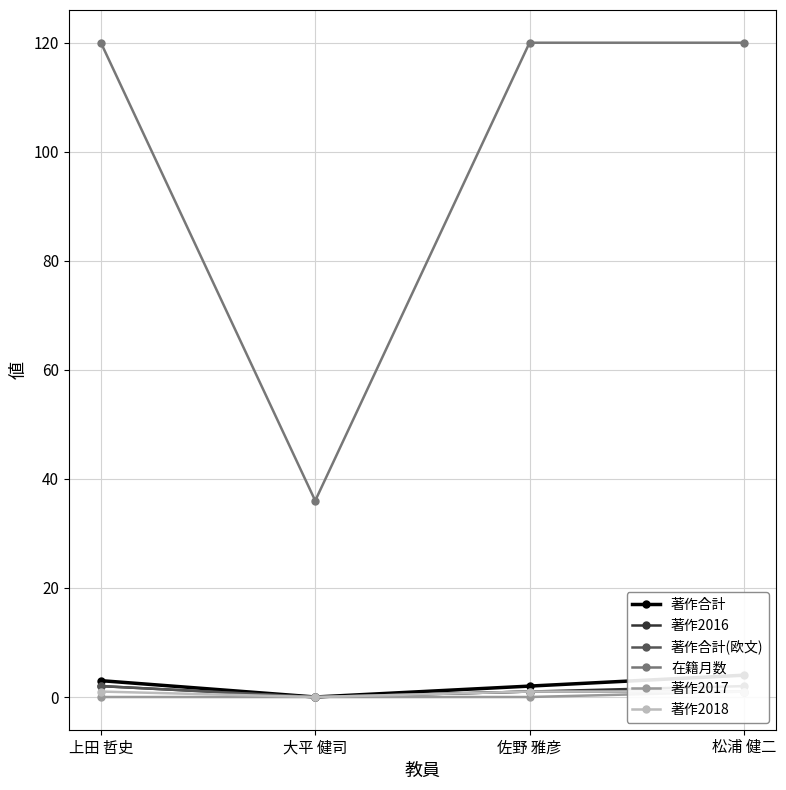

True or false: 著作2017 and 著作合計 cross at least once.

False